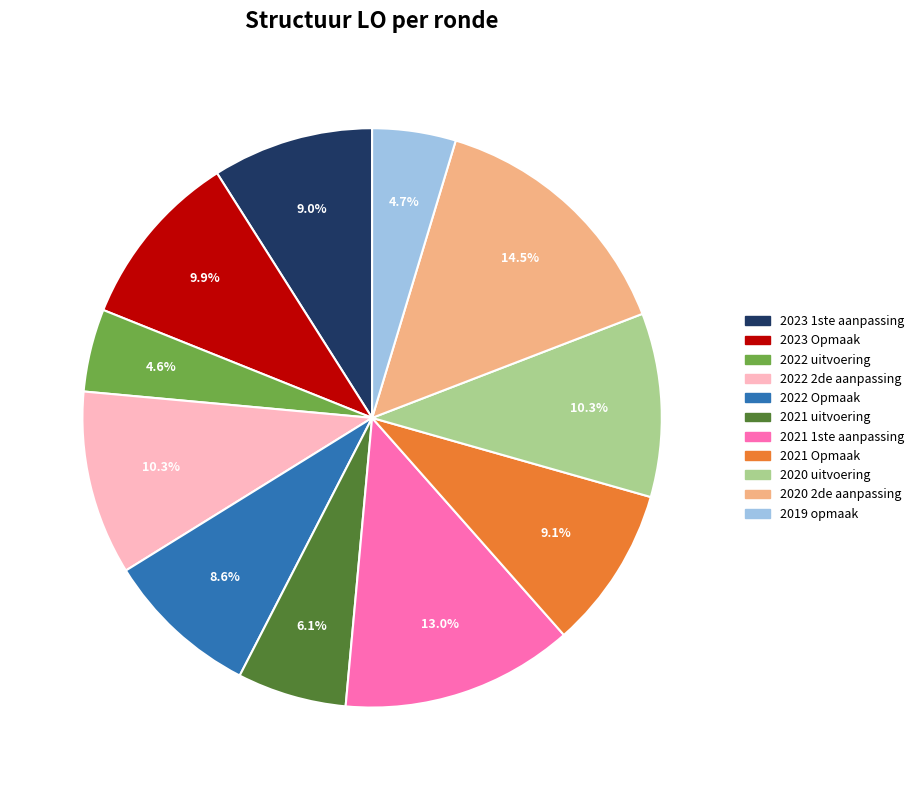

Is 2020 2de aanpassing the majority of the pie?

No